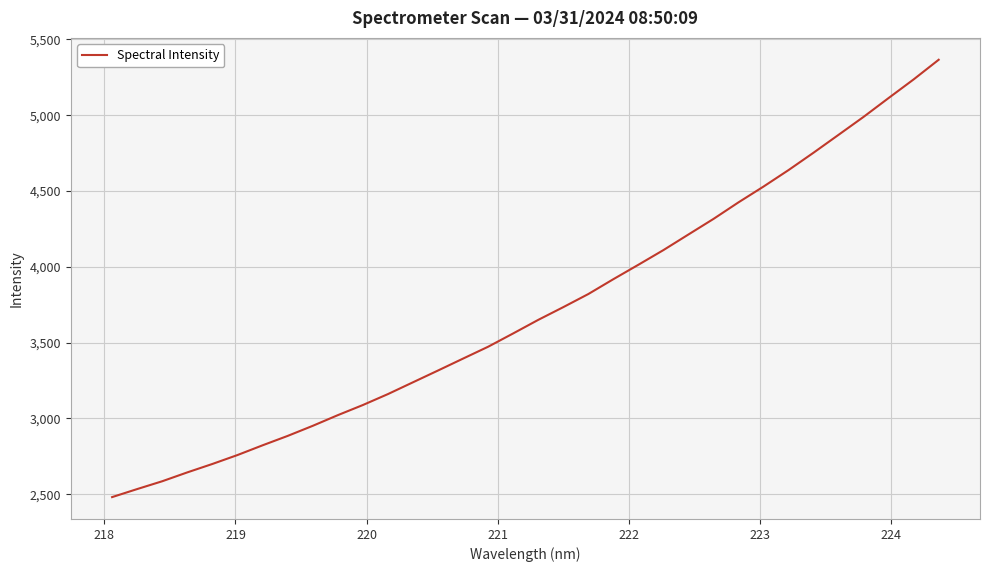

What is the sum of all values?

126304.7